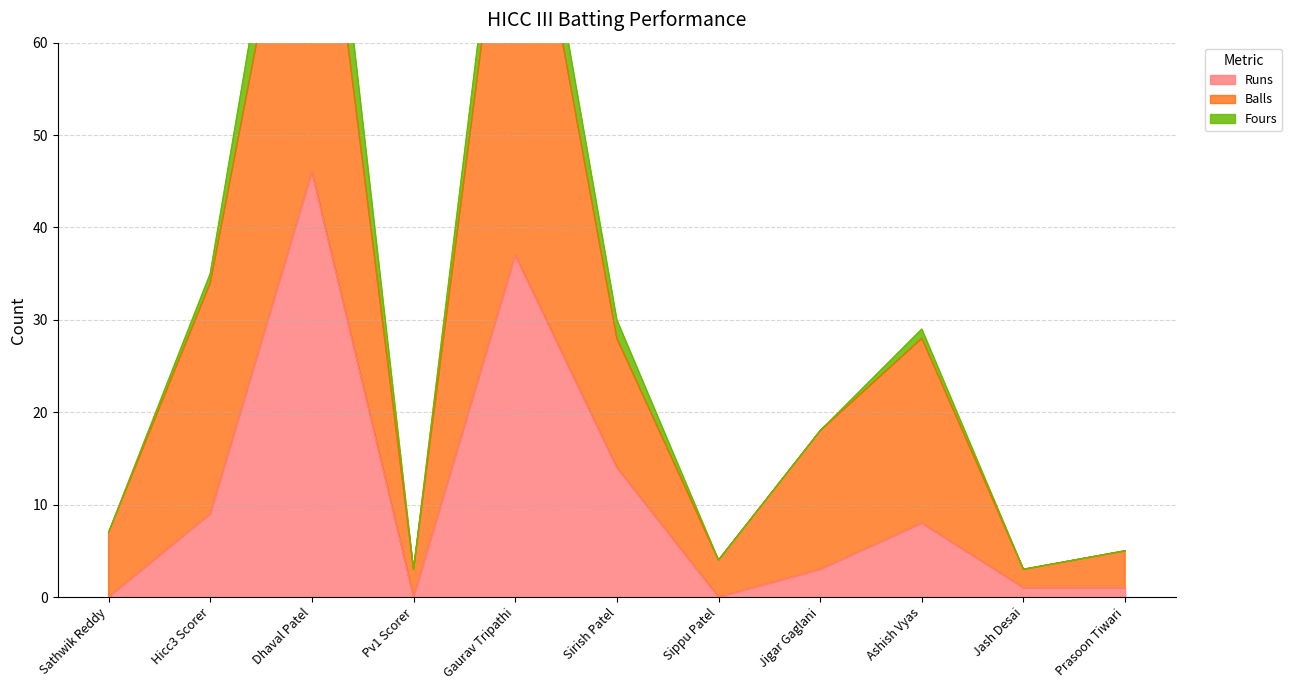

The value of Runs at Gaurav Tripathi is 37. True or false?

True